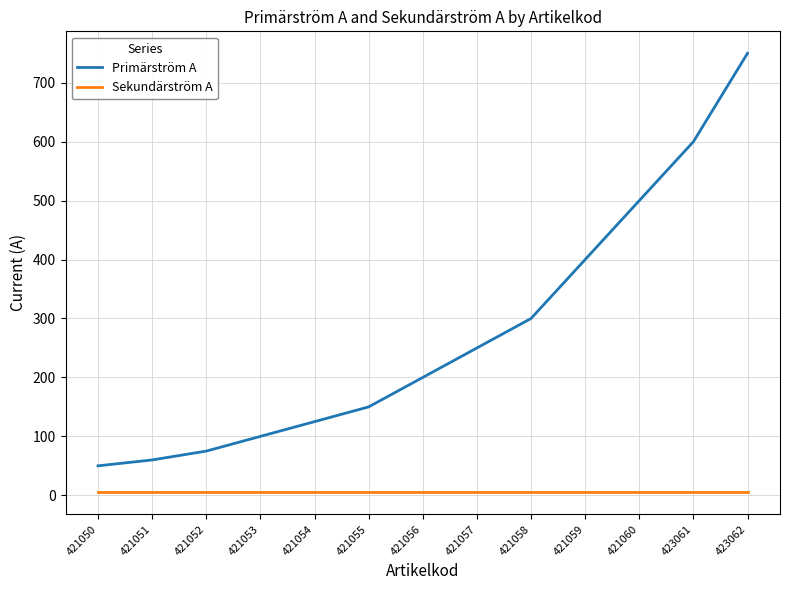

Rank the series at 421056 from highest to lowest value.

Primärström A, Sekundärström A